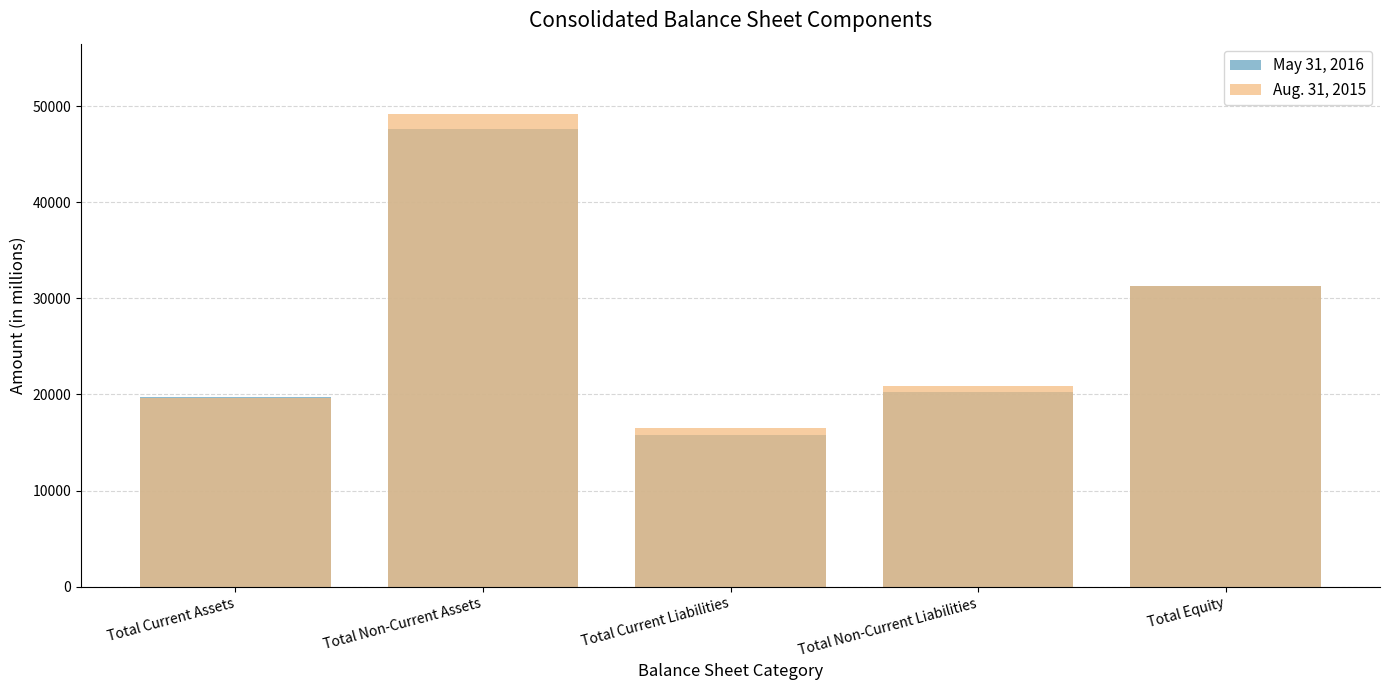

Count the number of data series in this chart.

2